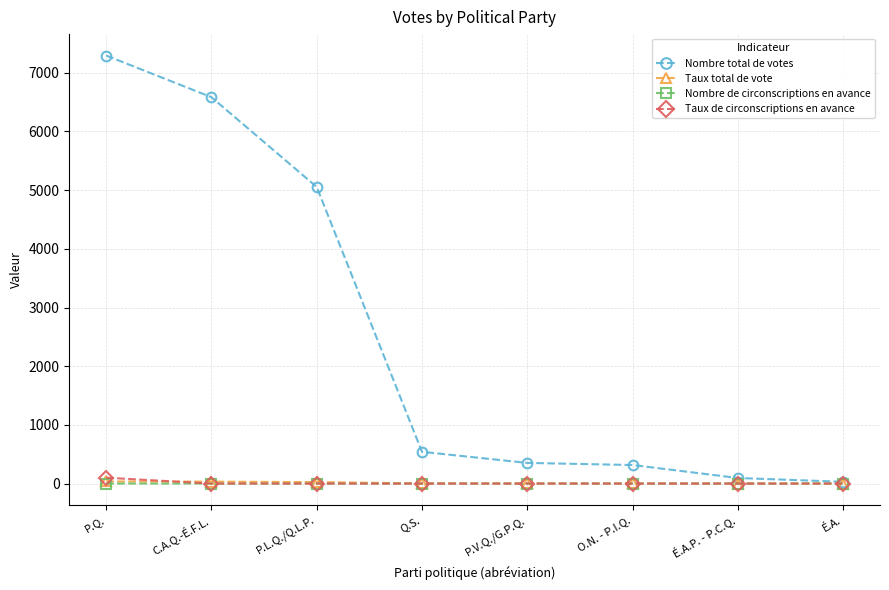

The value of Nombre de circonscriptions en avance at P.L.Q./Q.L.P. is 0.0. True or false?

True